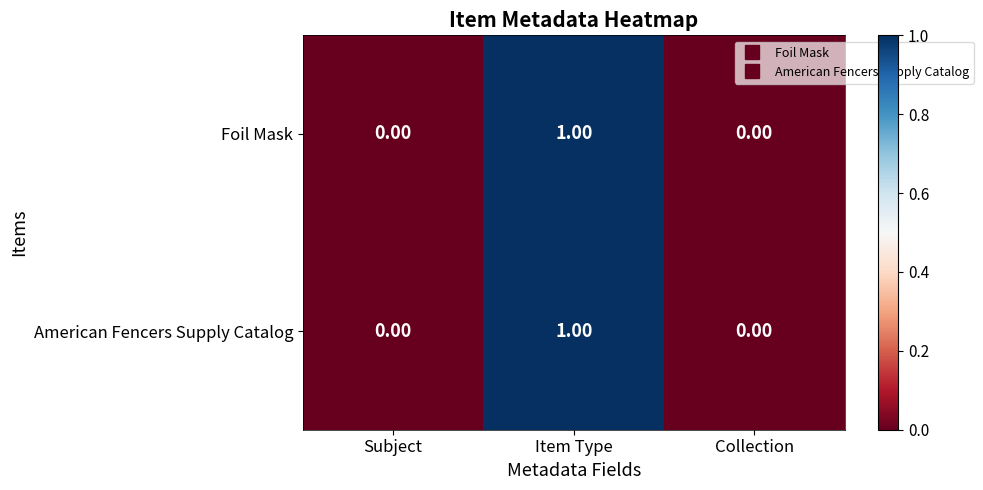

Which category has the highest value across all series?

Item Type